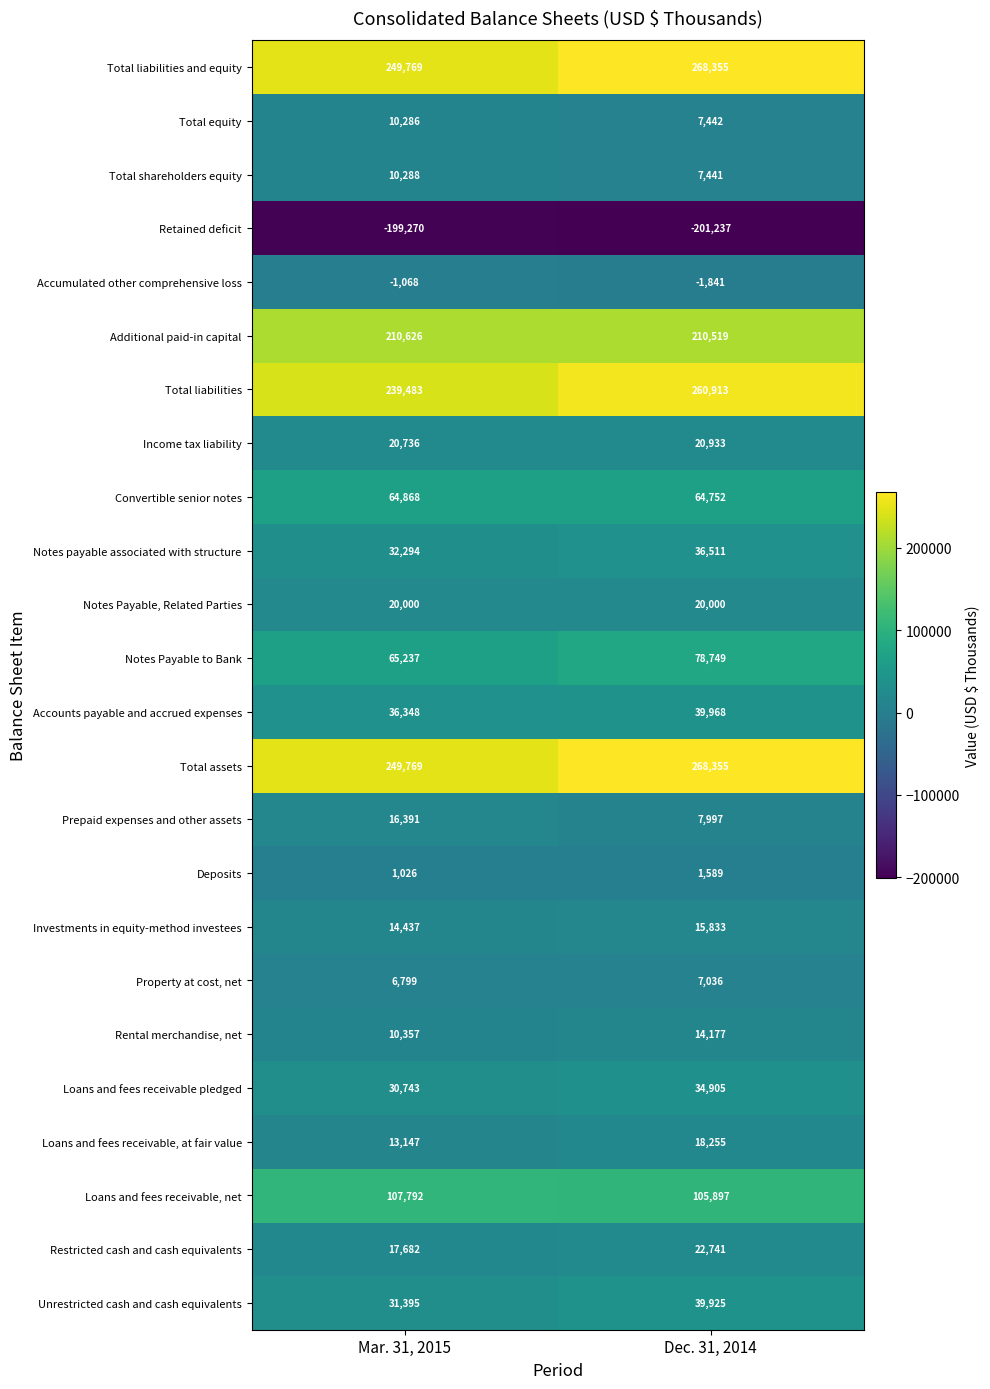

What is the spread (max minus min) of values at Dec. 31, 2014?

469592